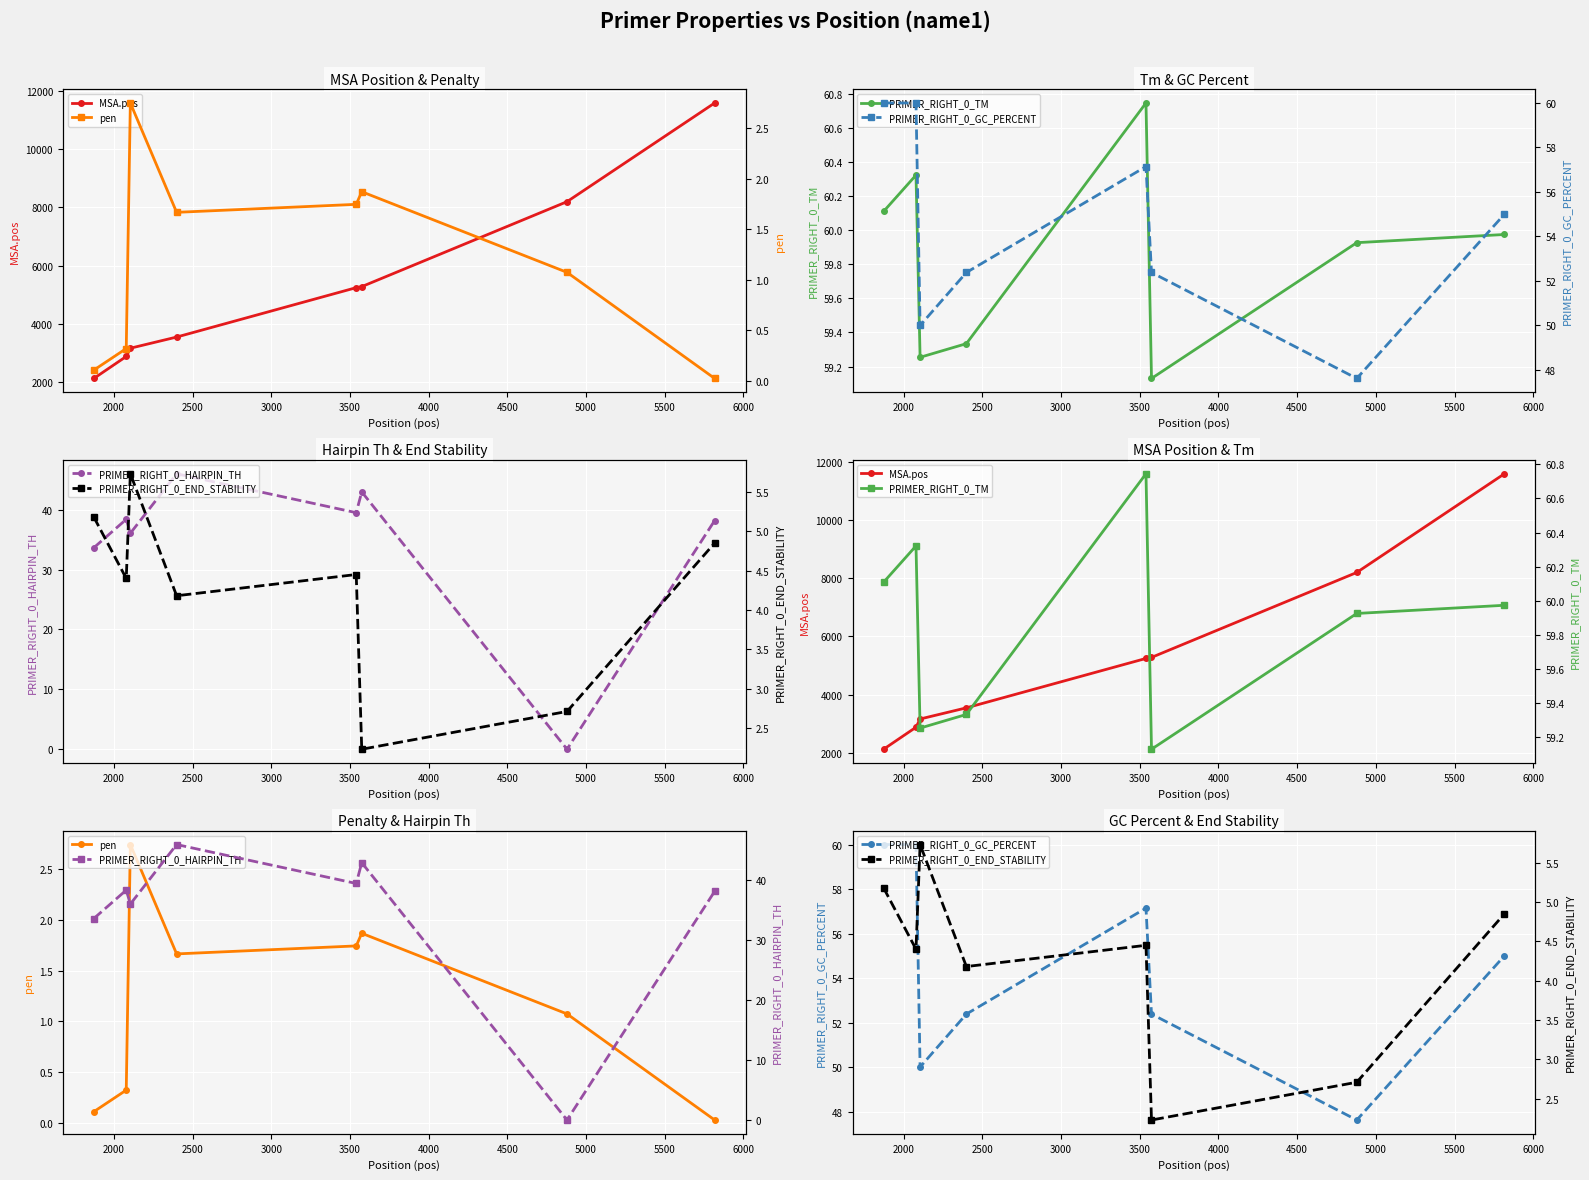

Is this an area chart (filled region under the line)?

No